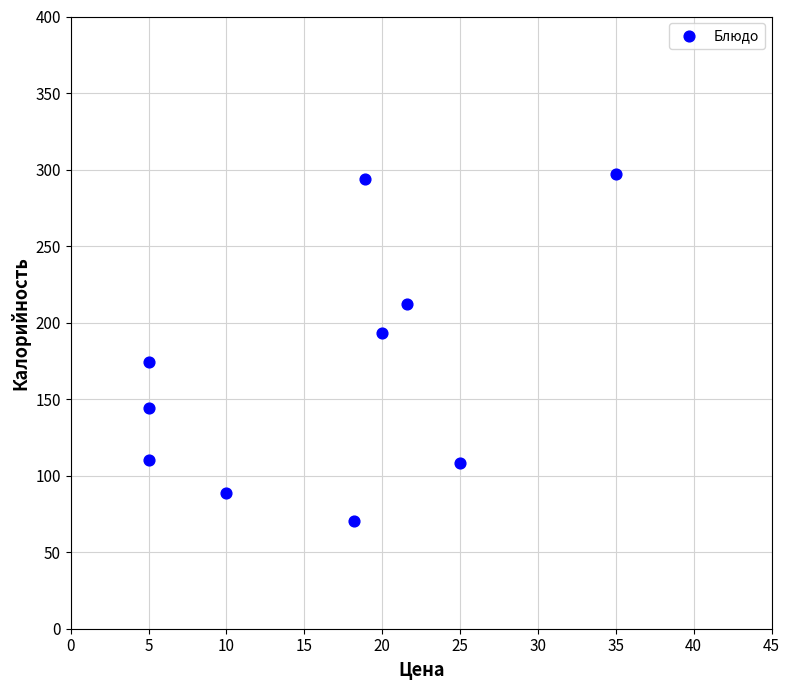

What is the range of X values (max minus min)?

30.0